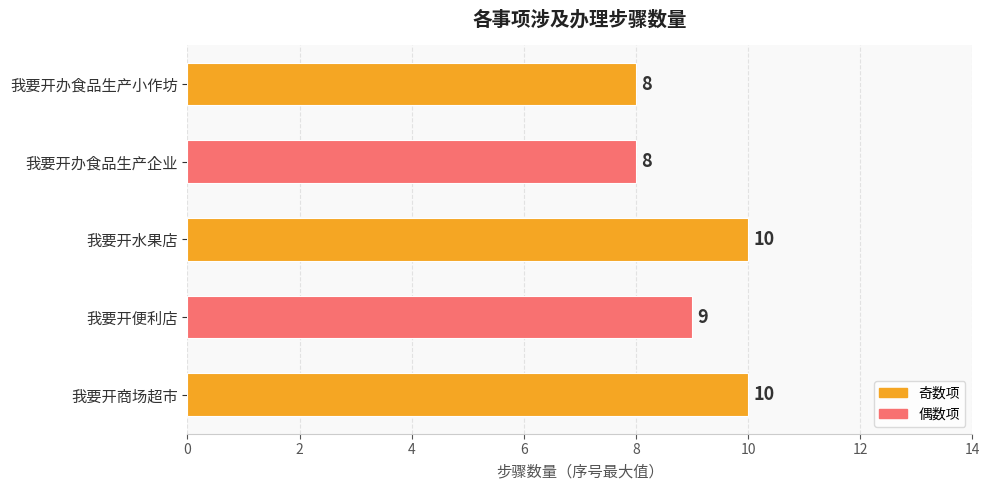

Between 我要开水果店 and 我要开便利店, which is larger?

我要开水果店